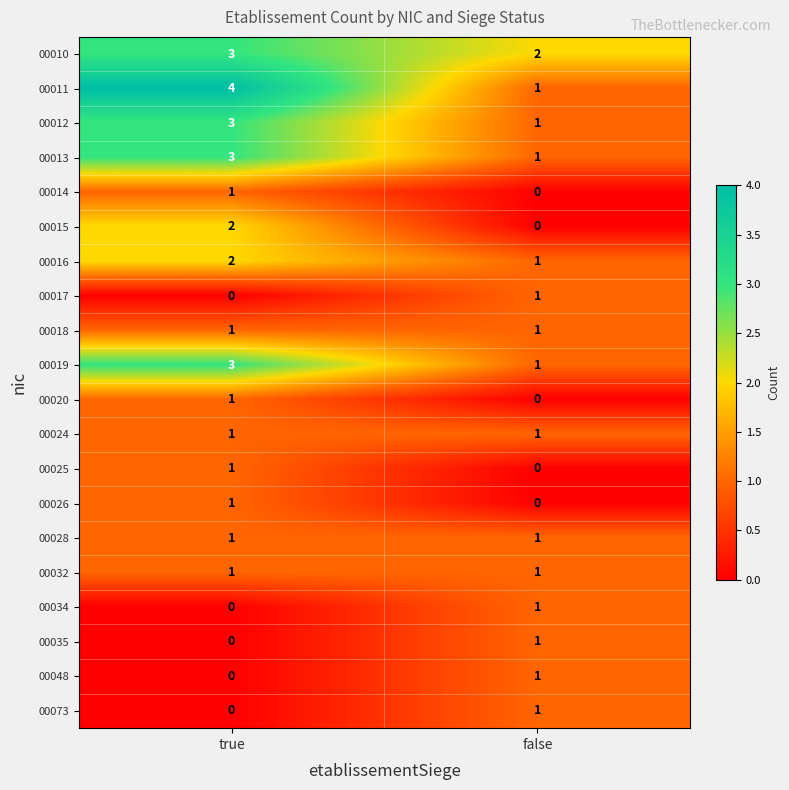

Rank the categories by 00014 value from highest to lowest.

true, false